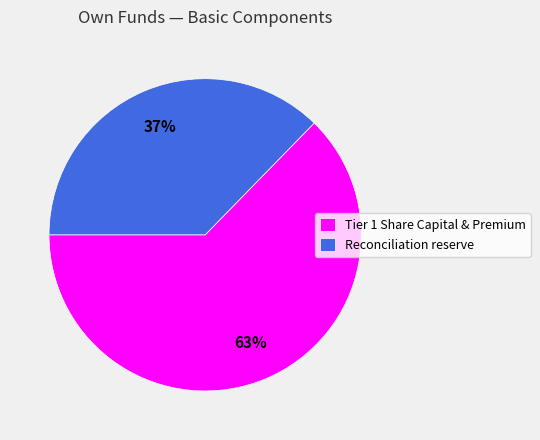

To the nearest percent, what percentage of the pie is Tier 1 Share Capital & Premium?

63%